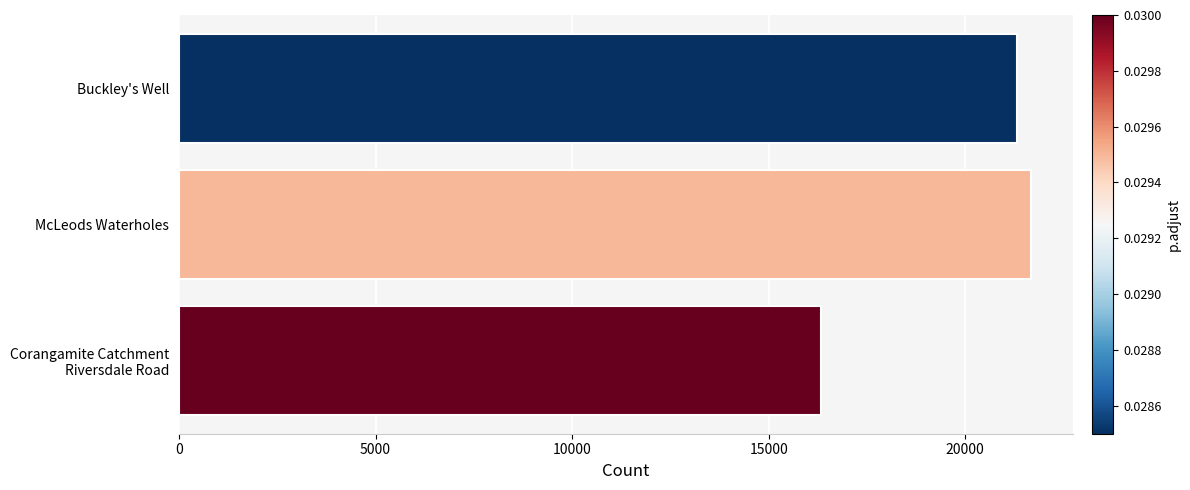

Reading top to bottom, list all the values displayed in this chart.

21321	21663	16333